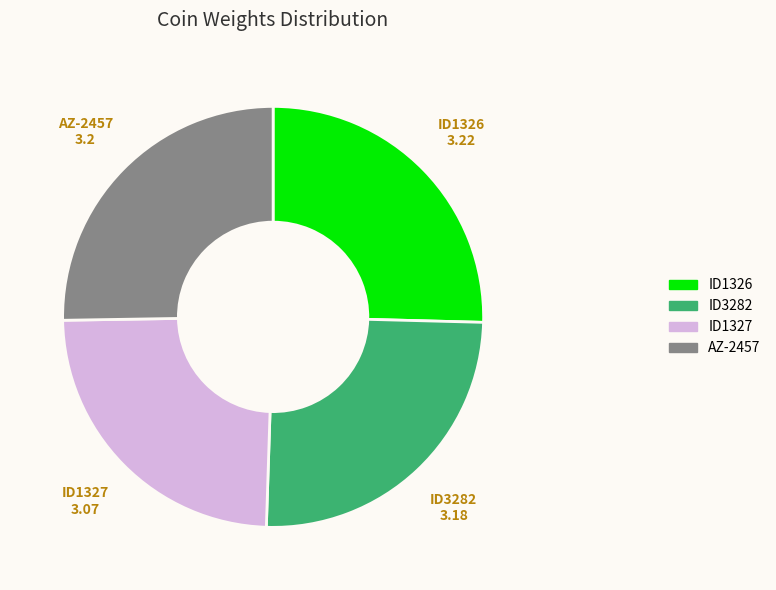

What is the ratio of the value at ID3282 to the value at ID1327?

1.0